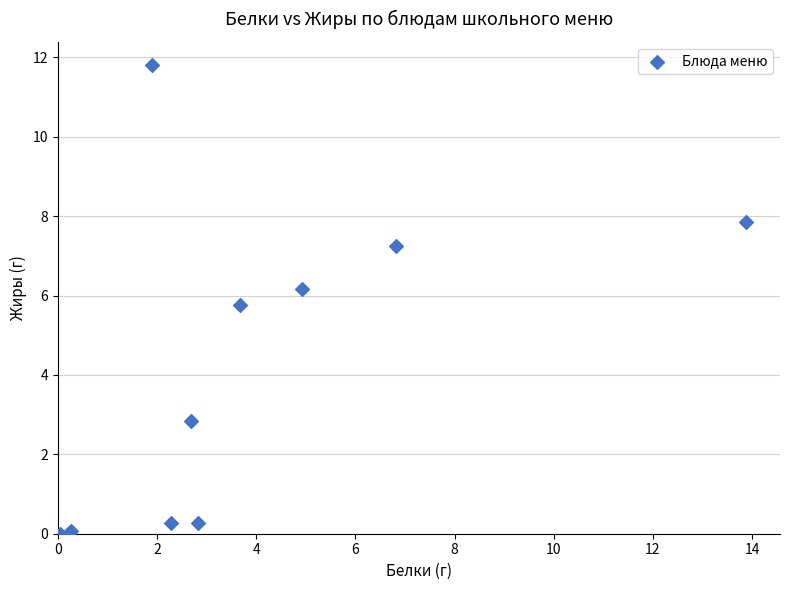

What Y value in the scatter plot is closest to 5?

5.8